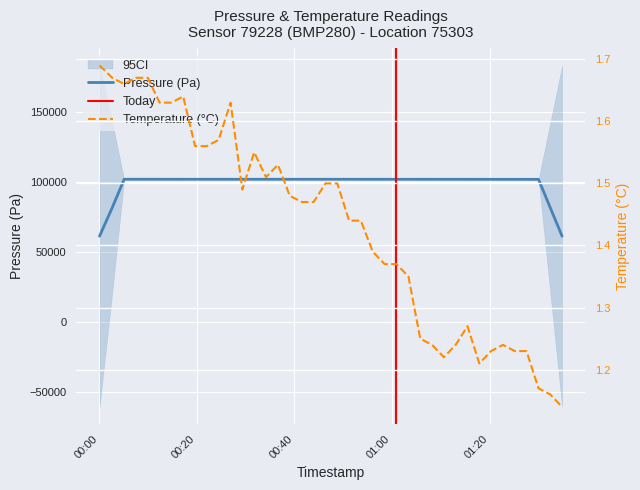

Which label corresponds to the largest value in the chart?

pressure